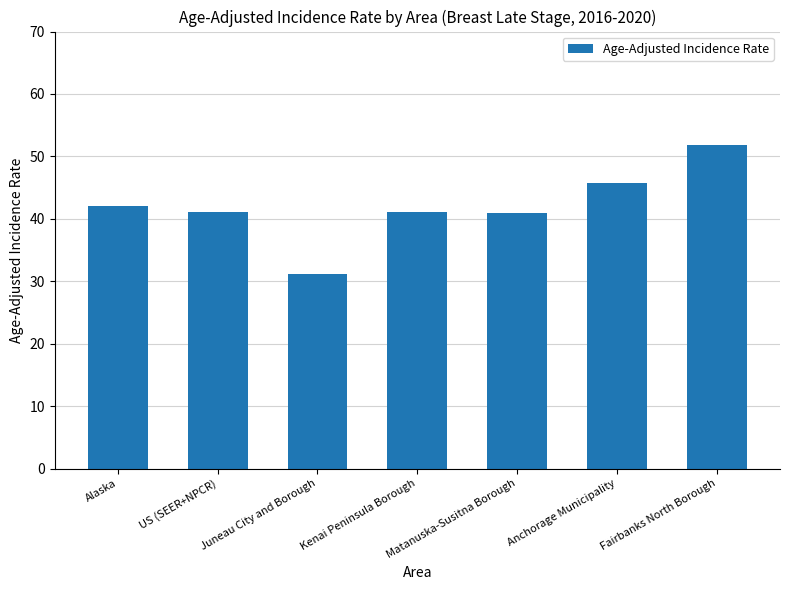

What is the label of the 1st bar from the right?

Fairbanks North Borough